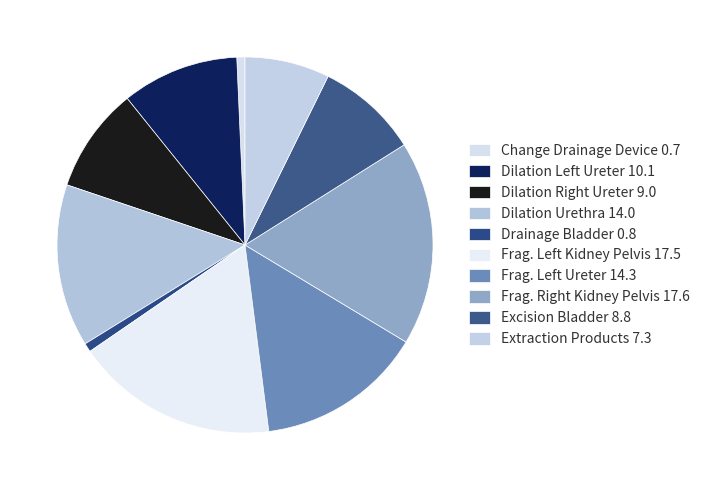

Count the number of slices in the pie.

10